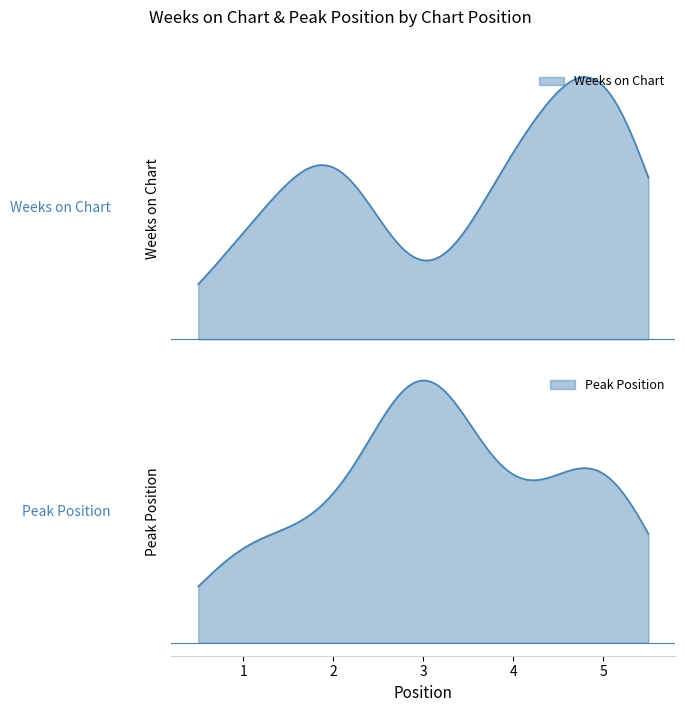

After their last crossing, which series has the higher values: Peak Position or Weeks on Chart?

Weeks on Chart